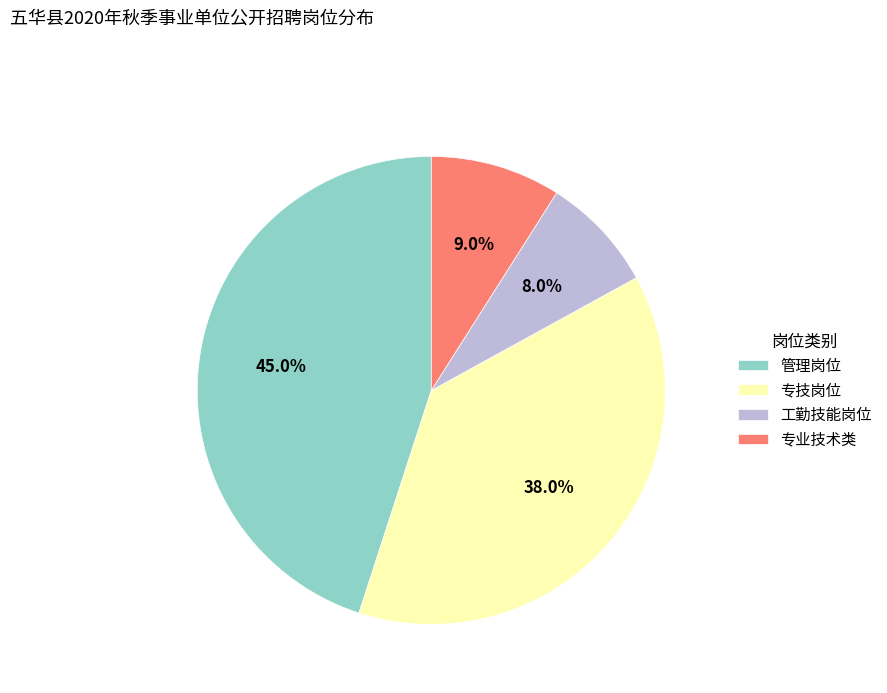

True or false: 专技岗位 accounts for 49% of the total.

False